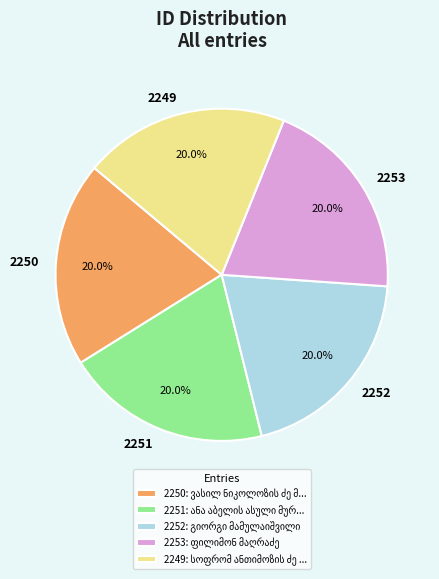

Is there a majority slice in this chart?

No